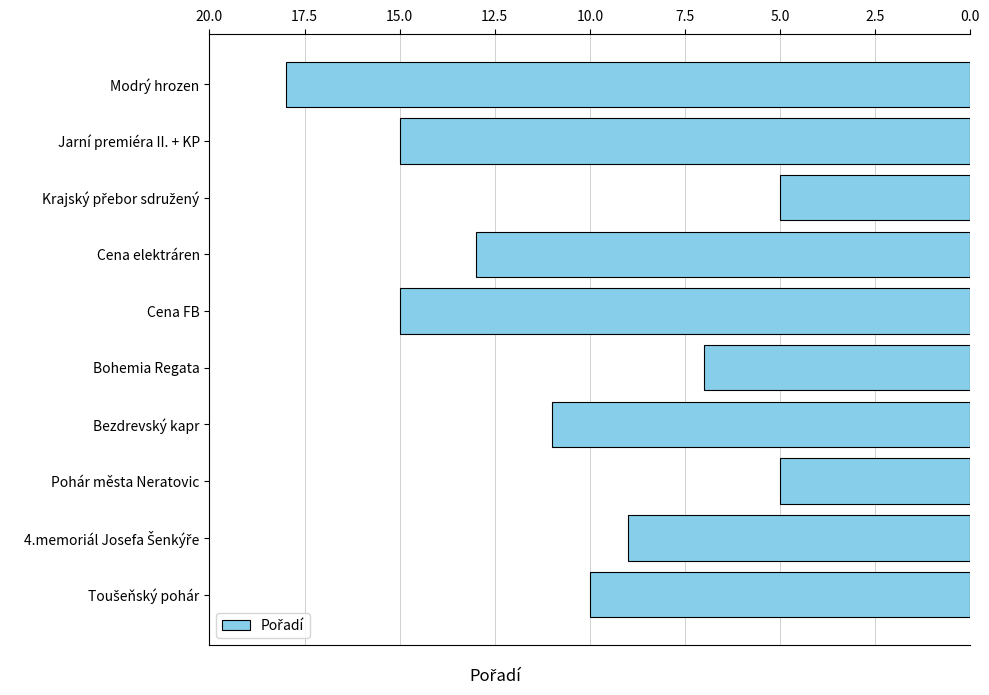

What position from the bottom is Bezdrevský kapr?

4